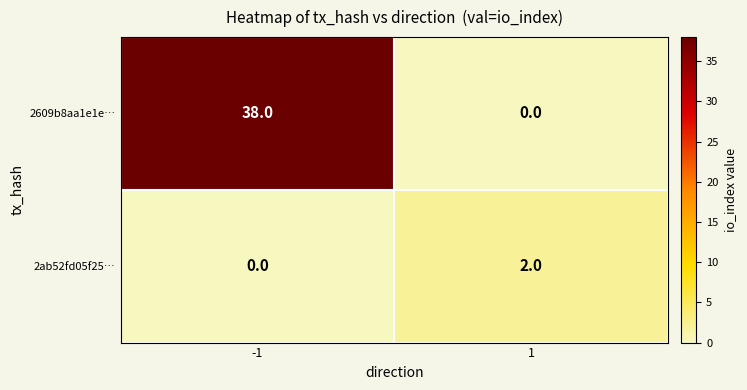

Rank the series by their average value, from lowest to highest.

2ab52fd05f25…, 2609b8aa1e1e…